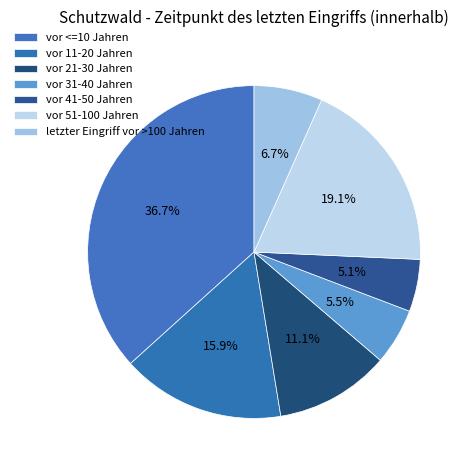

Between vor 21-30 Jahren and vor 11-20 Jahren, which is larger?

vor 11-20 Jahren